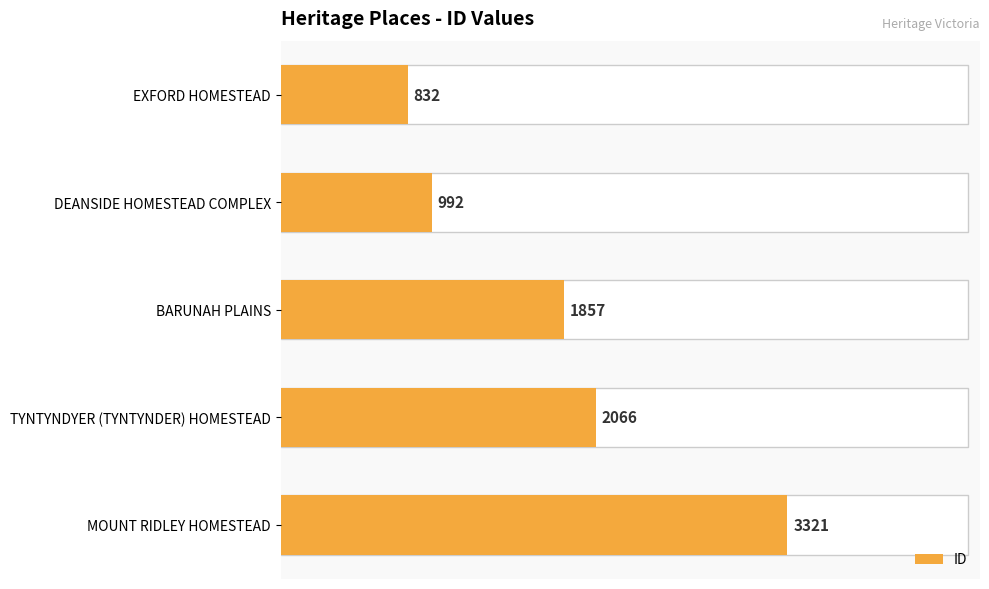

List the labels in order of value, smallest first.

EXFORD HOMESTEAD, DEANSIDE HOMESTEAD COMPLEX, BARUNAH PLAINS, TYNTYNDYER (TYNTYNDER) HOMESTEAD, MOUNT RIDLEY HOMESTEAD